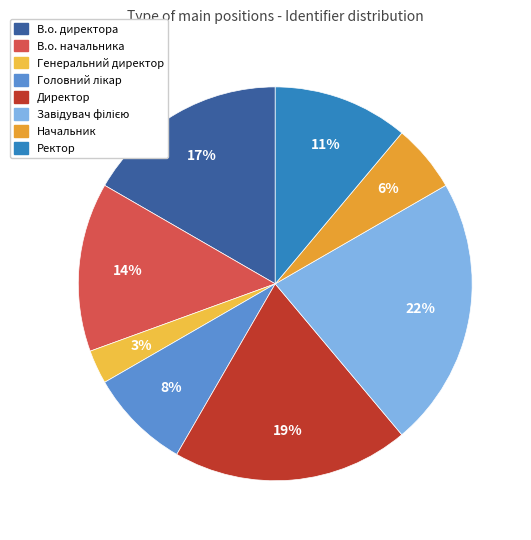

What portion of the pie excludes Завідувач філією?

77.8%